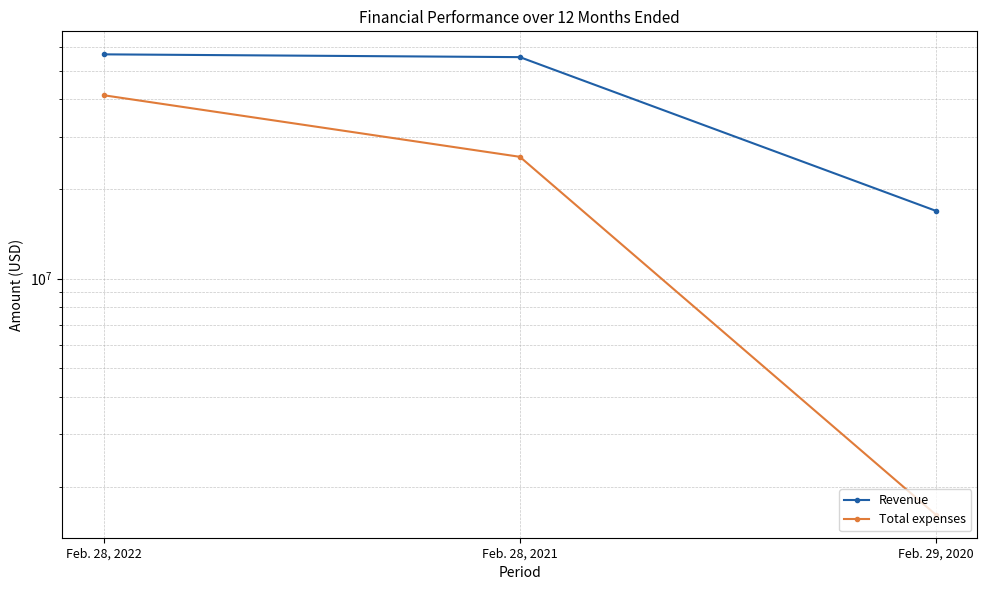

At Feb. 28, 2022, list the series in order from smallest to largest.

Total expenses, Revenue